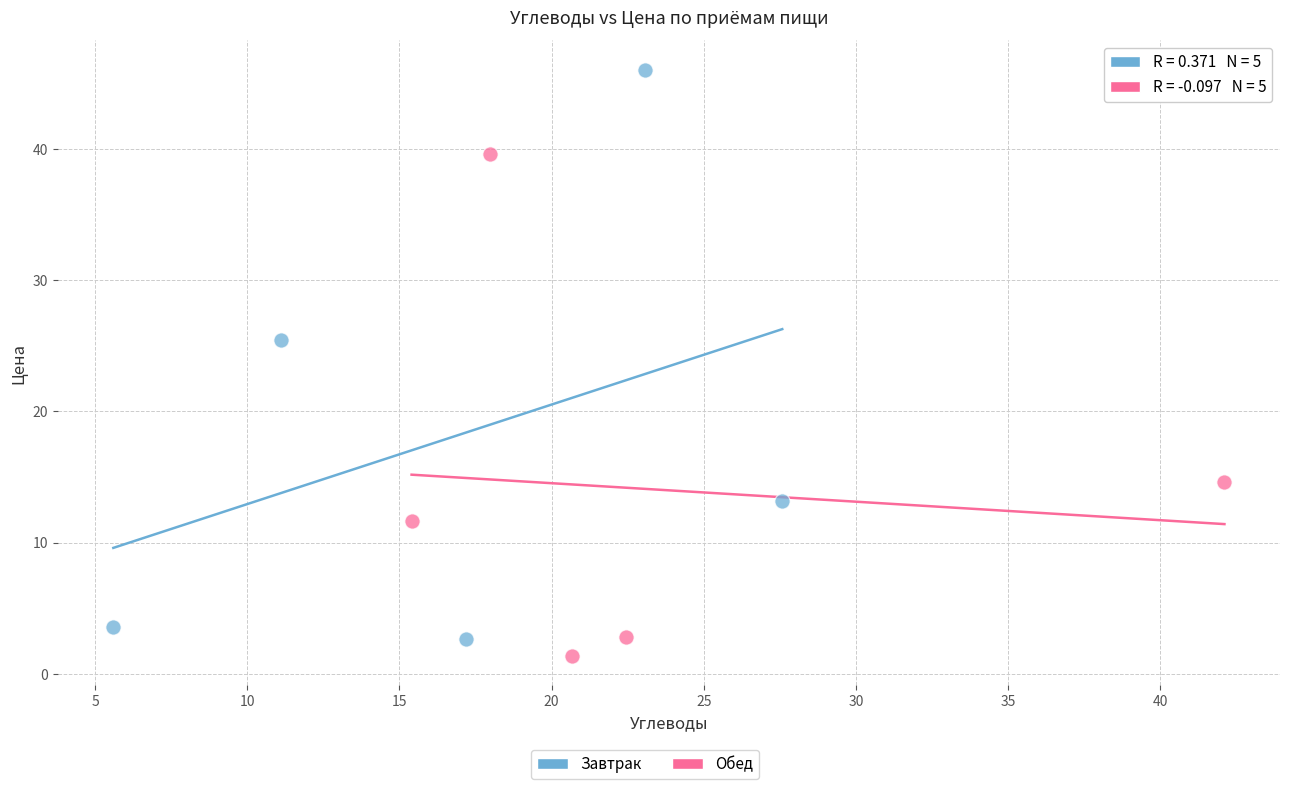

Which series reaches the maximum Y coordinate?

Завтрак